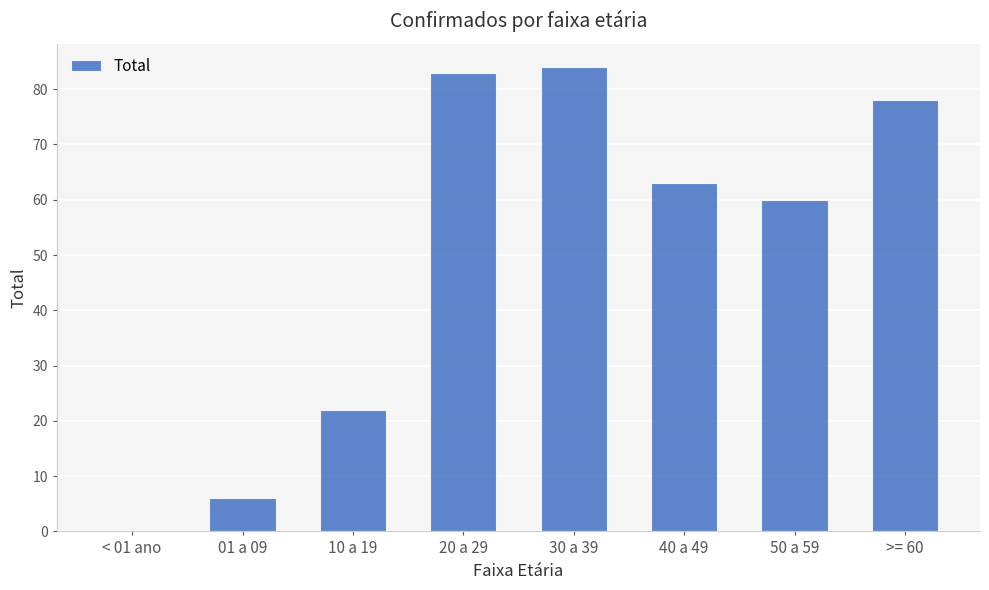

Which has a higher value, 01 a 09 or 50 a 59?

50 a 59